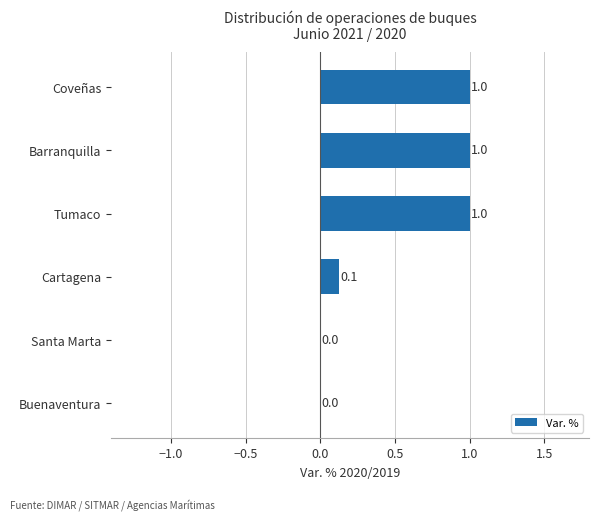

Between Barranquilla and Buenaventura, which is larger?

Barranquilla